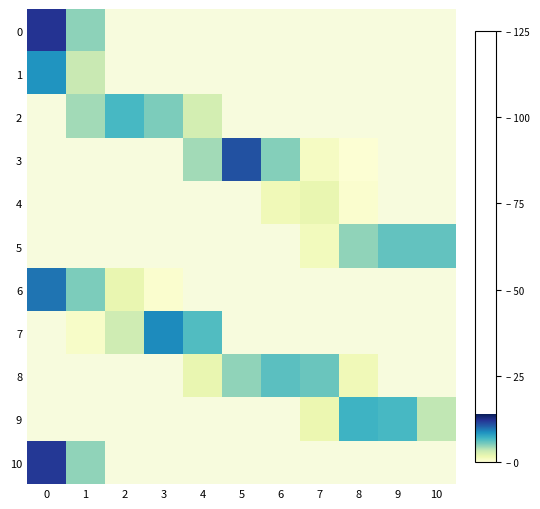

At how many categories does at least one series exceed 3?

11